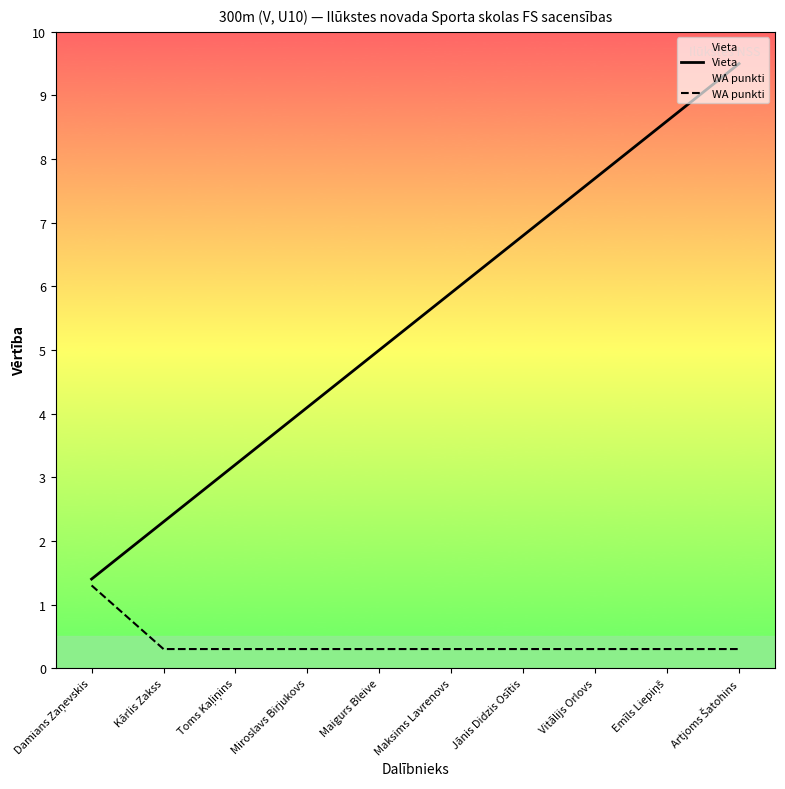

Where is WA punkti nearest to the value 0?

Kārlis Zakss